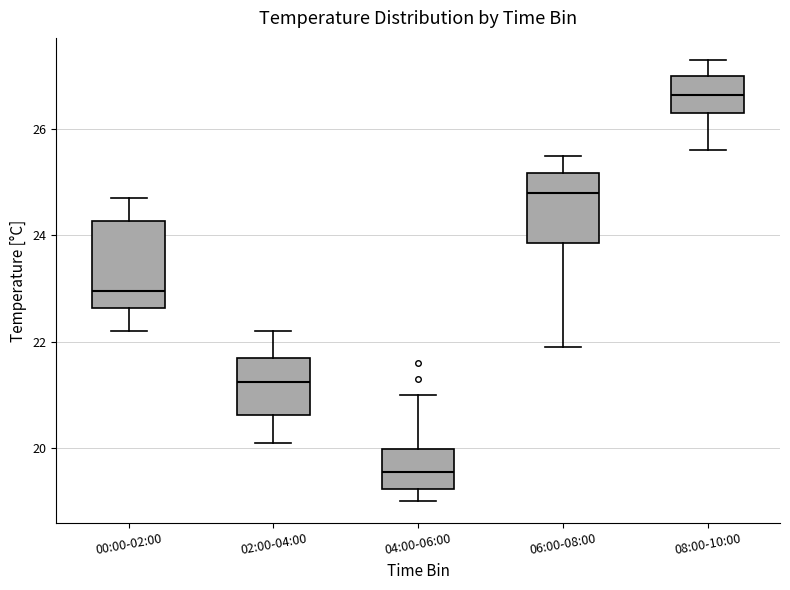

Reading left to right, transcribe this box plot: for each box, give where its median line is, the range the box spans, and where its two whiskers end, as read against the y-axis. The values are not printed on the chart, so give them approximately, as read against the axis.

00:00-02:00: median 23.0, box 22.6 to 24.2, whiskers 22.2 to 24.8
02:00-04:00: median 21.2, box 20.6 to 21.8, whiskers 20.2 to 22.2
04:00-06:00: median 19.6, box 19.2 to 20.0, whiskers 19.0 to 21.0
06:00-08:00: median 24.8, box 23.8 to 25.2, whiskers 22.0 to 25.6
08:00-10:00: median 26.6, box 26.4 to 27.0, whiskers 25.6 to 27.4